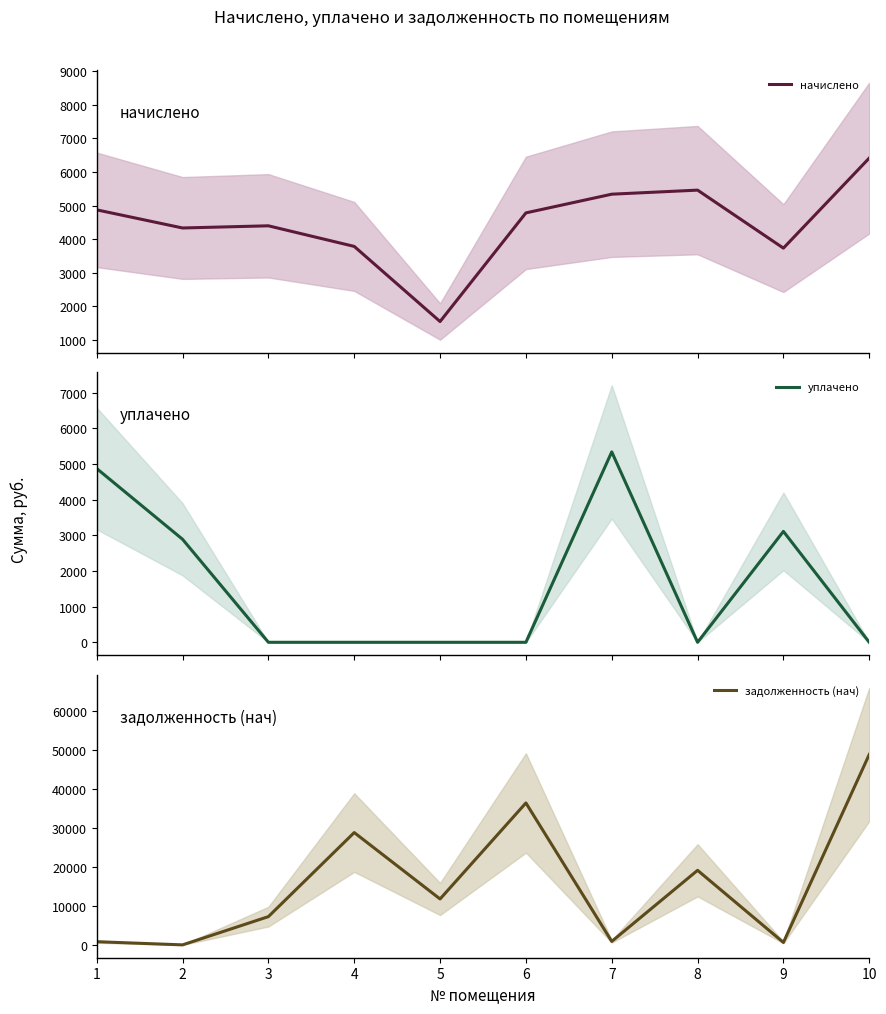

At which category does задолженность (нач) reach its first local valley?

2